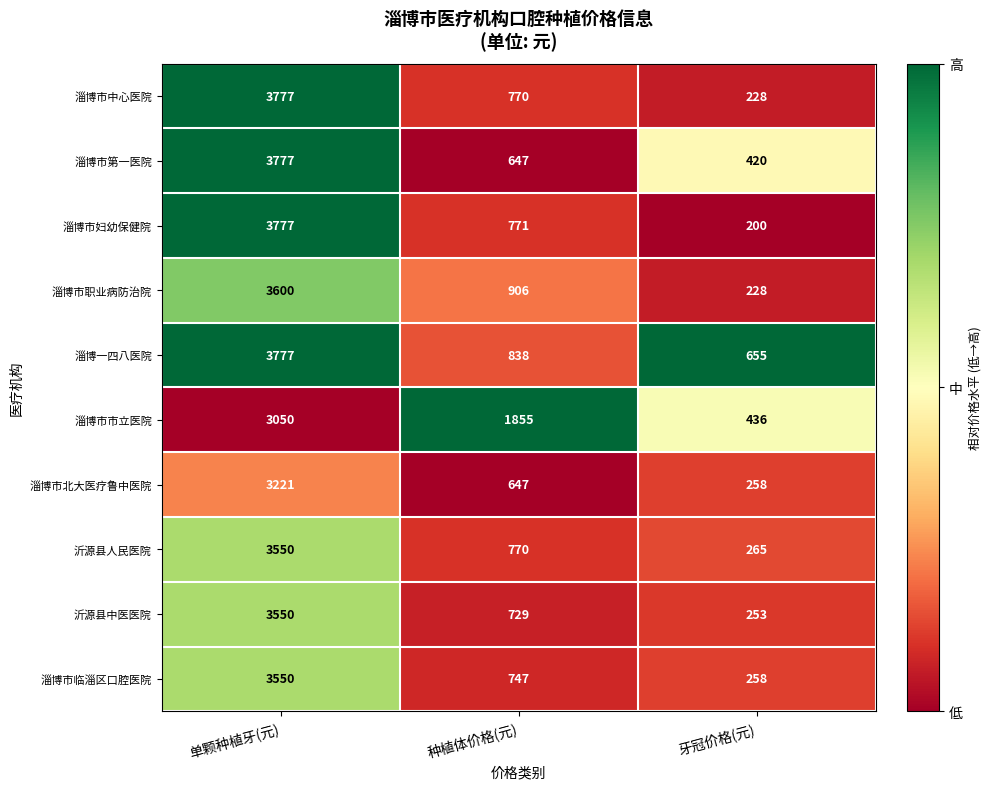

What is the greatest value displayed?

3777